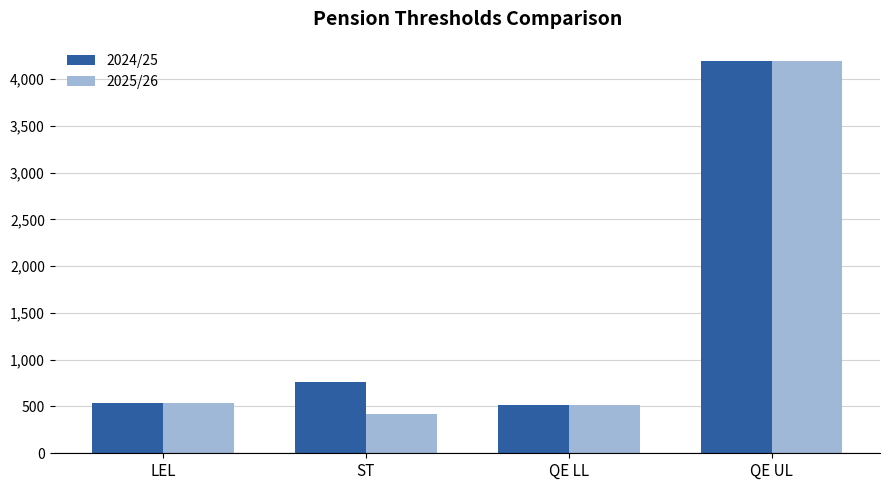

The value of 2025/26 at QE LL is 804. True or false?

False